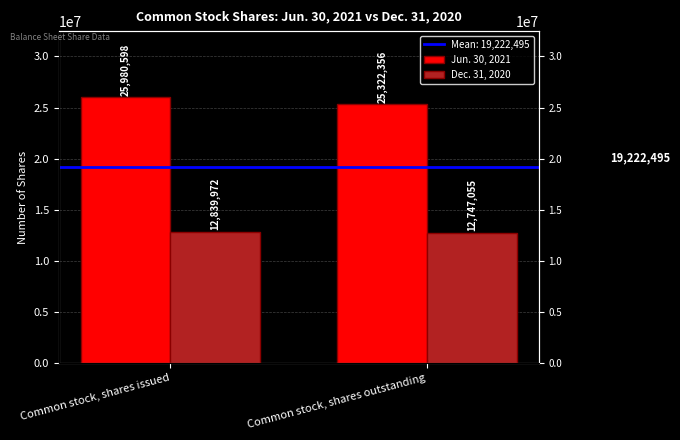

The Jun. 30, 2021 series shows 6915455 at Common stock, shares outstanding. True or false?

False